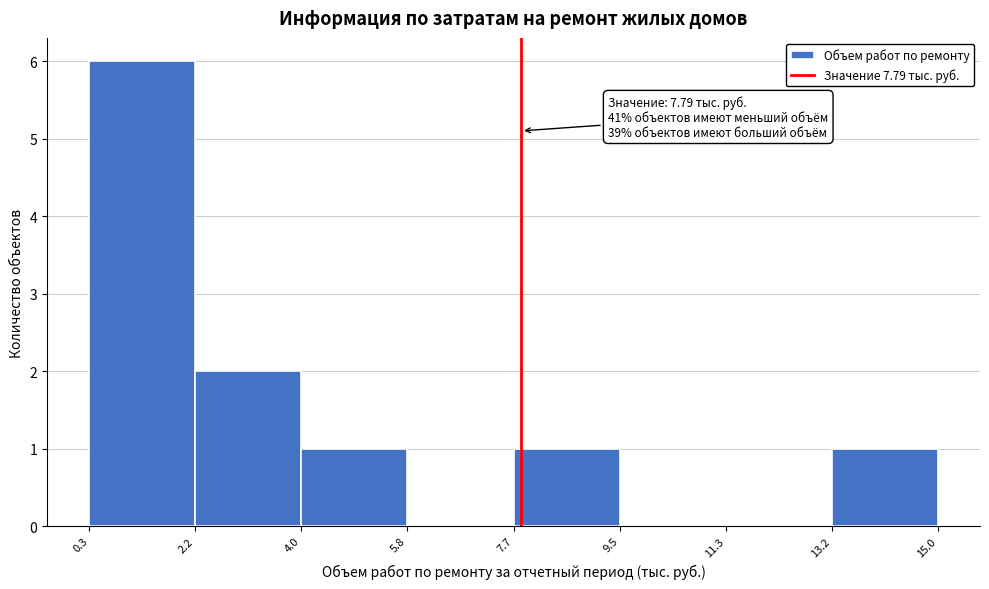

Which range on the x-axis has the tallest bar?

0.3 to 2.2